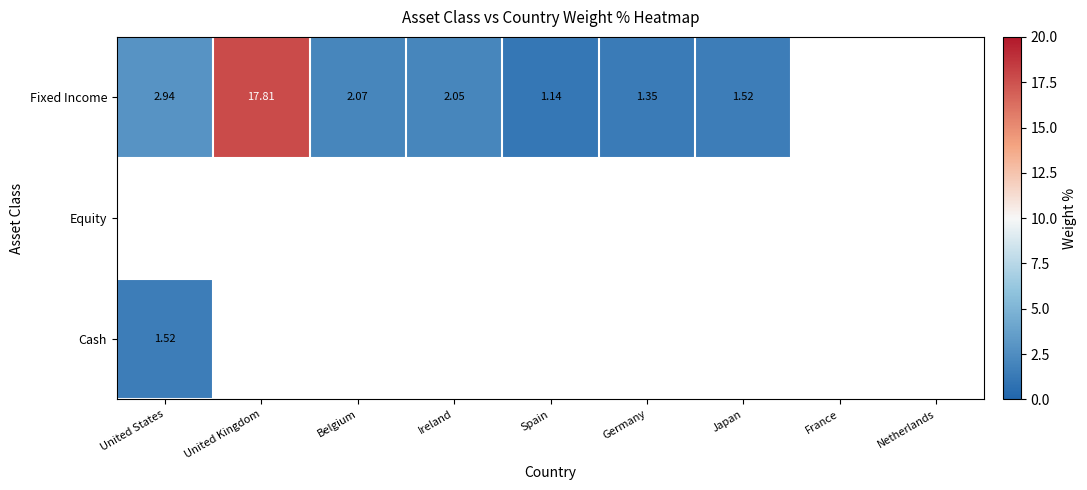

Is the value of Fixed Income at Germany greater than the value of Cash at United States?

No